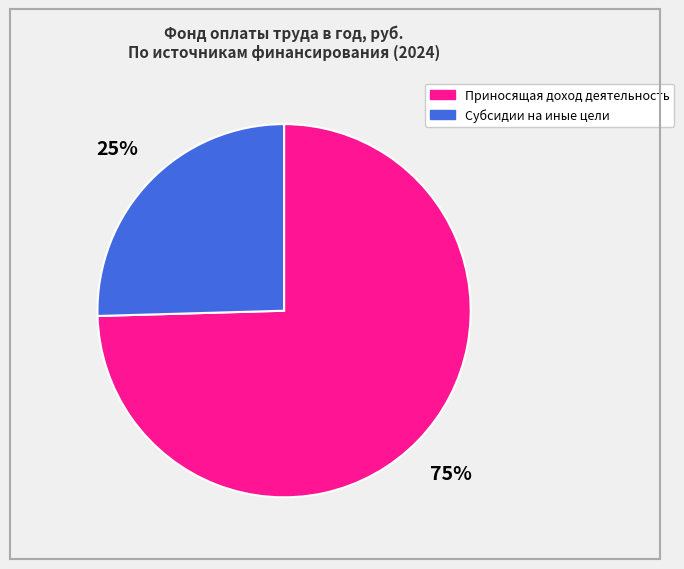

To the nearest percent, what portion does Субсидии на иные цели represent?

25%